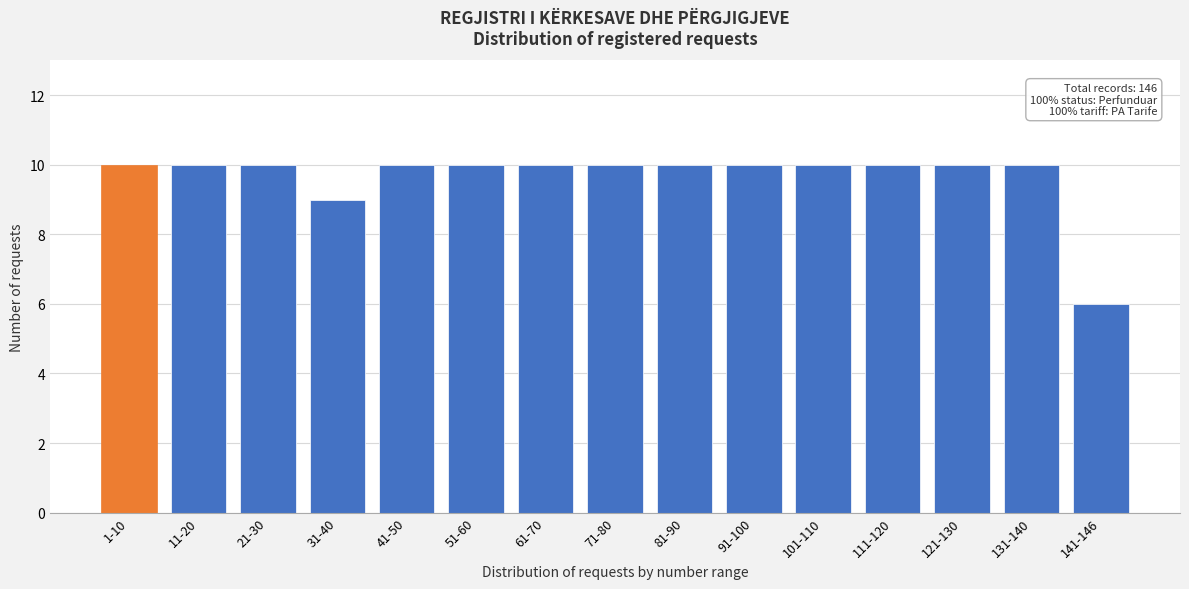

Reading right to left, extract all data points from this chart.

6	10	10	10	10	10	10	10	10	10	10	9	10	10	10